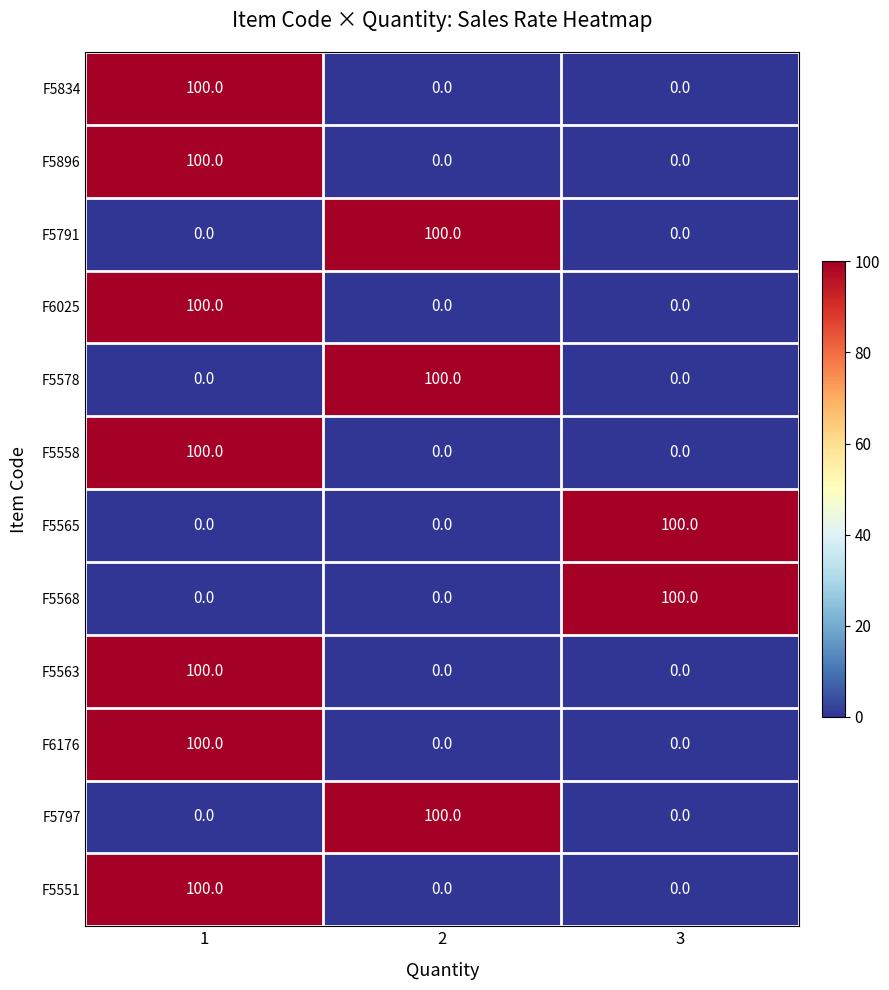

How many F5551 values are between 0 and 100?

3